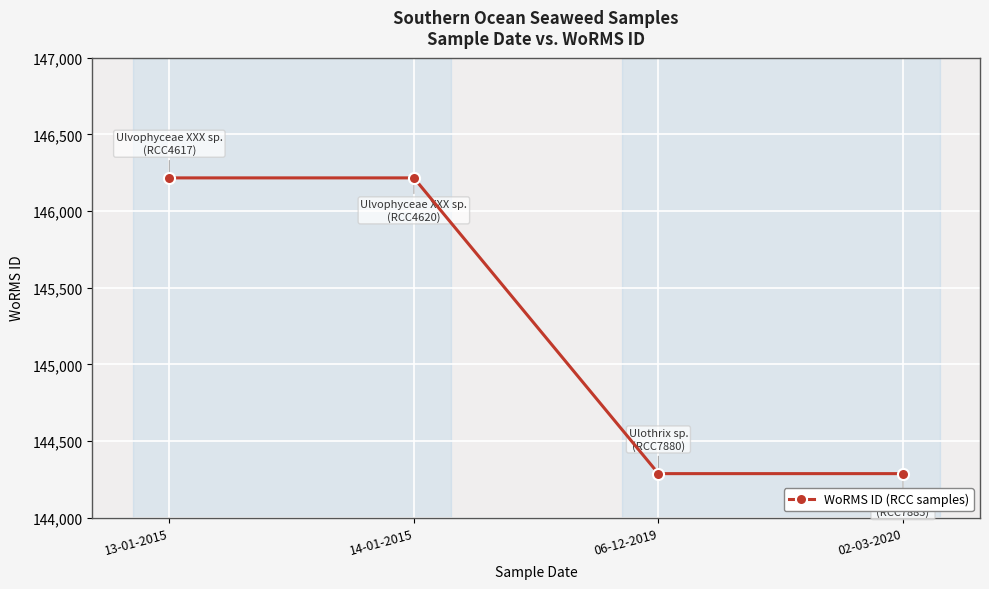

The chart shows a value of 146216 at 14-01-2015. True or false?

True